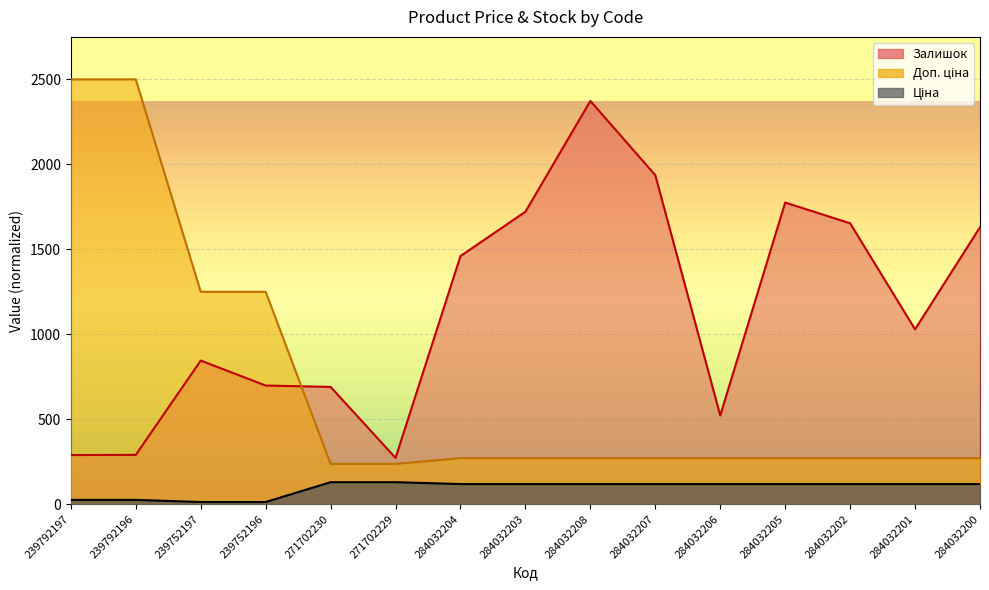

Which category has the lowest value across all series?

239752197